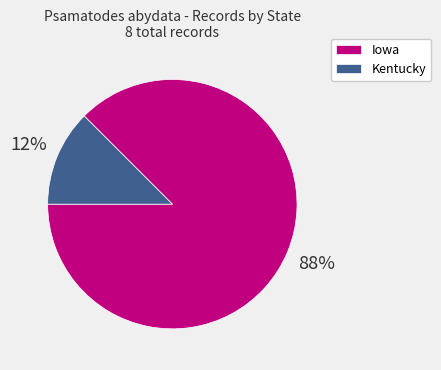

Between Kentucky and Iowa, which is larger?

Iowa